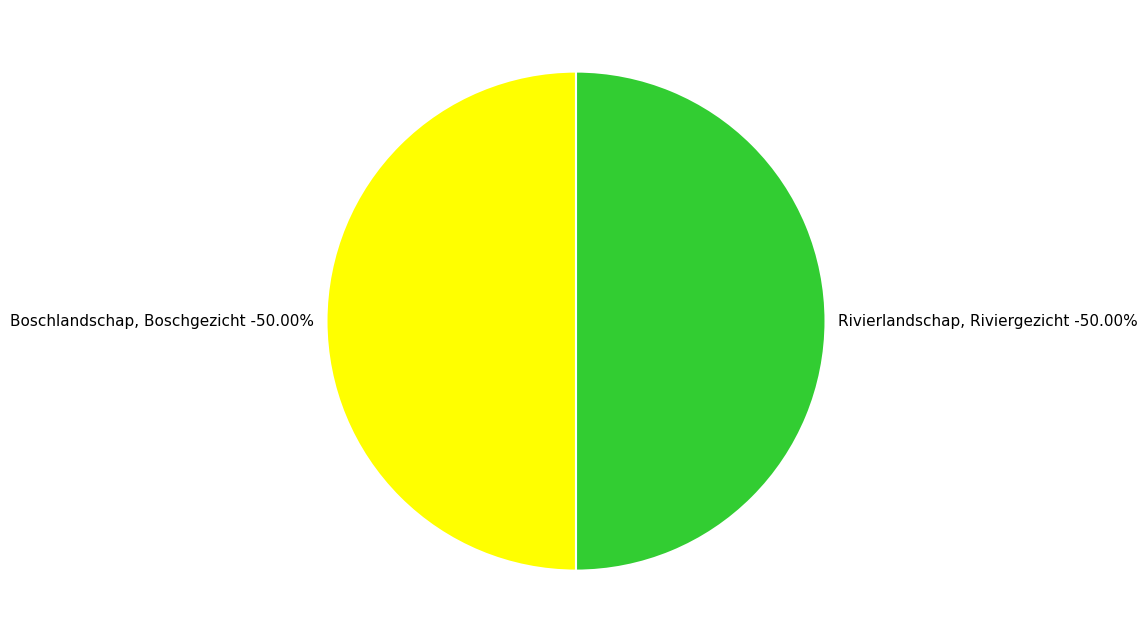

True or false: Rivierlandschap, Riviergezicht accounts for 64% of the total.

False